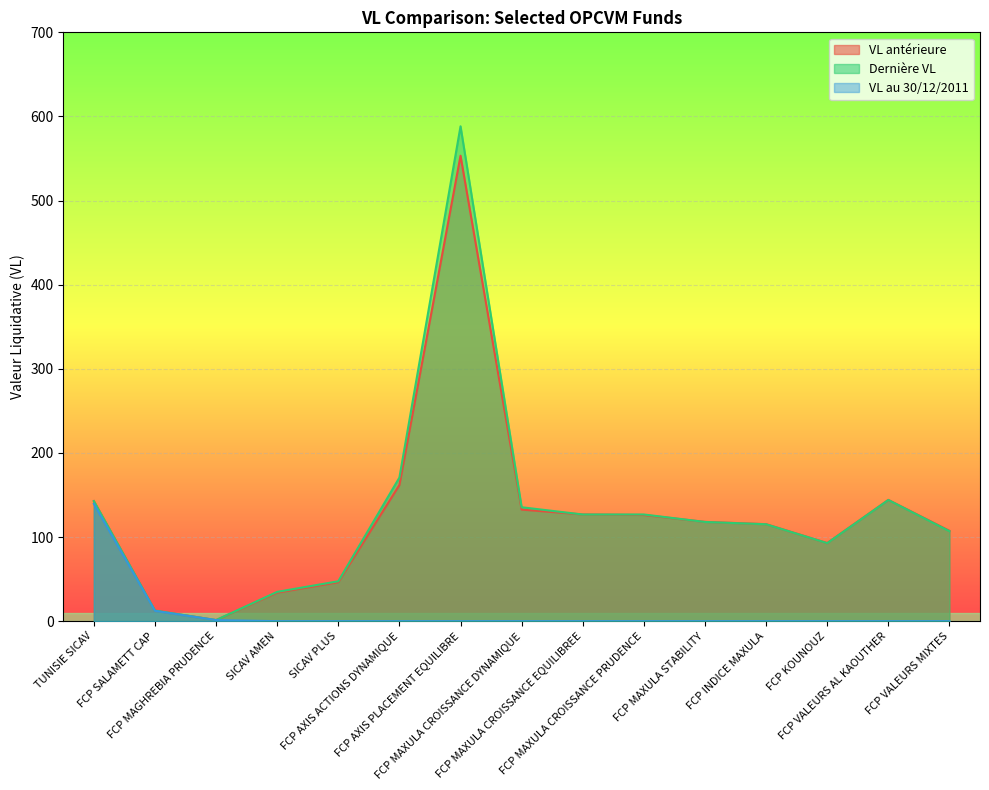

What are all the series names shown in the legend?

VL antérieure, Dernière VL, VL au 30/12/2011